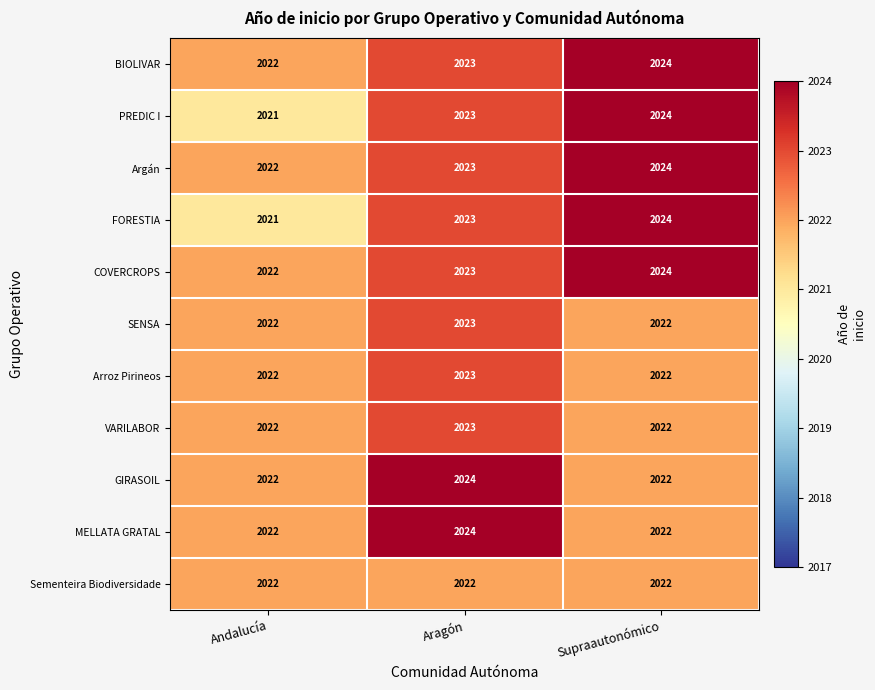

At which category is the sum across all series the highest?

Aragón